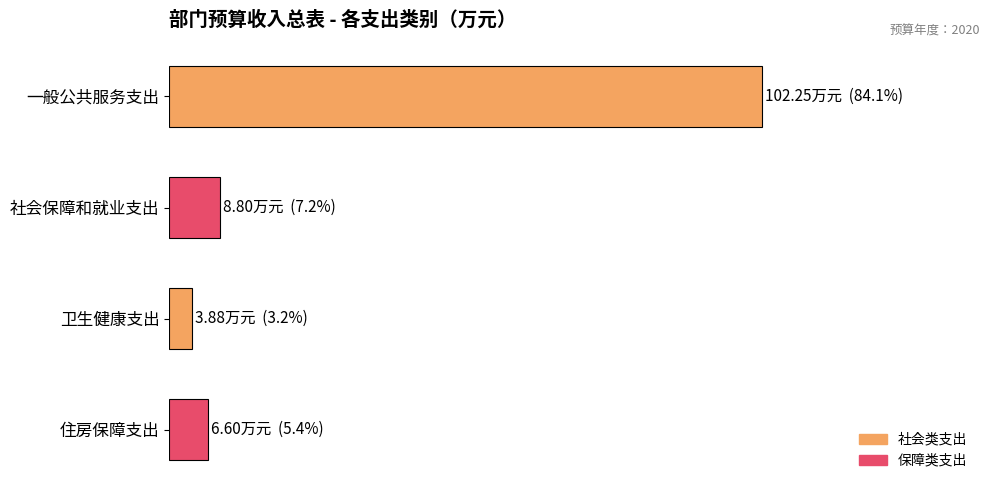

At which category does the chart reach its minimum across all series?

卫生健康支出